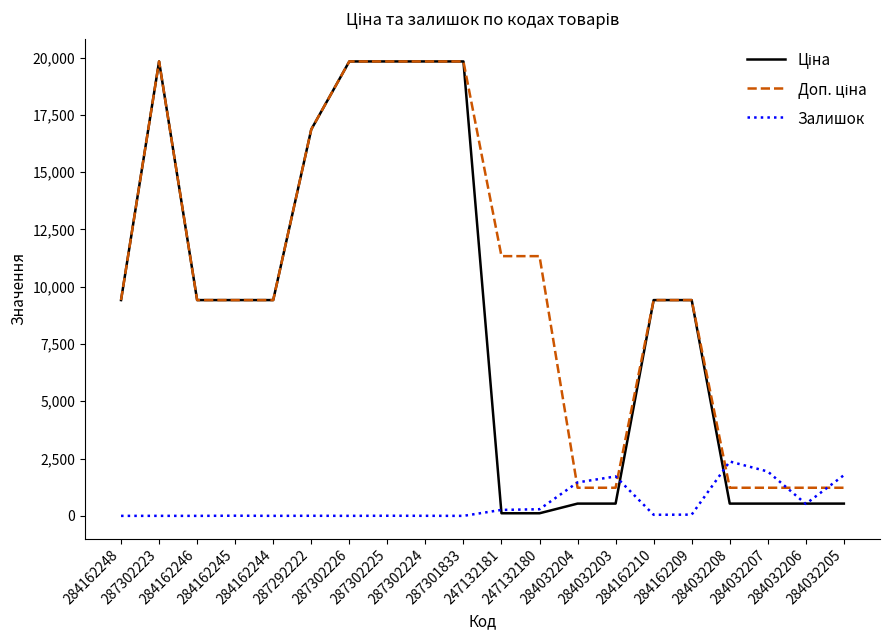

What is the label of the 9th point from the right?

247132180